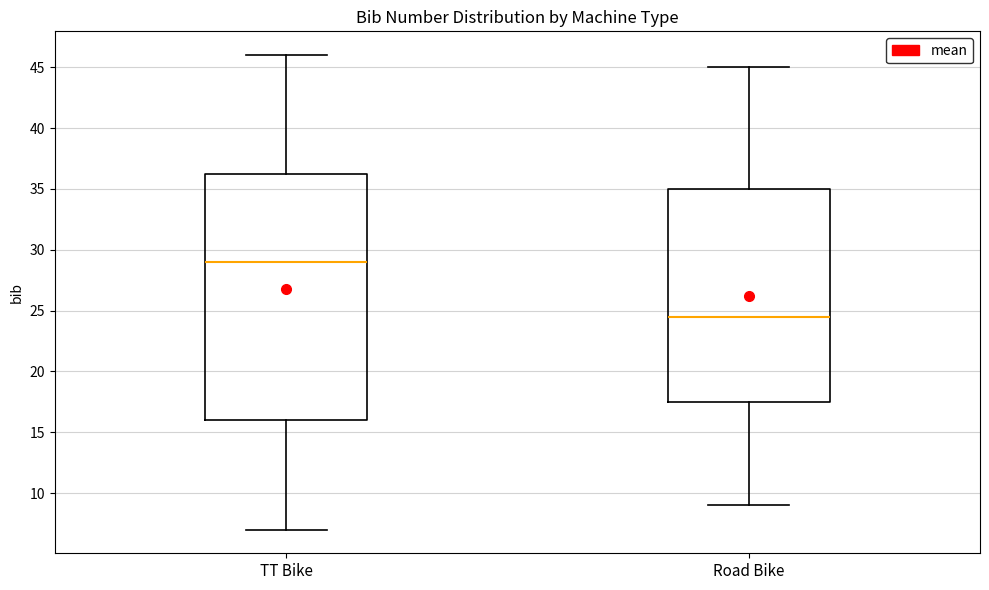

Reading left to right, transcribe this box plot: for each box, give where its median line is, the range the box spans, and where its two whiskers end, as read against the y-axis. The values are not printed on the chart, so give them approximately, as read against the axis.

TT Bike: median 29.0, box 16.0 to 36.5, whiskers 7.0 to 46.0
Road Bike: median 24.5, box 17.5 to 35.0, whiskers 9.0 to 45.0